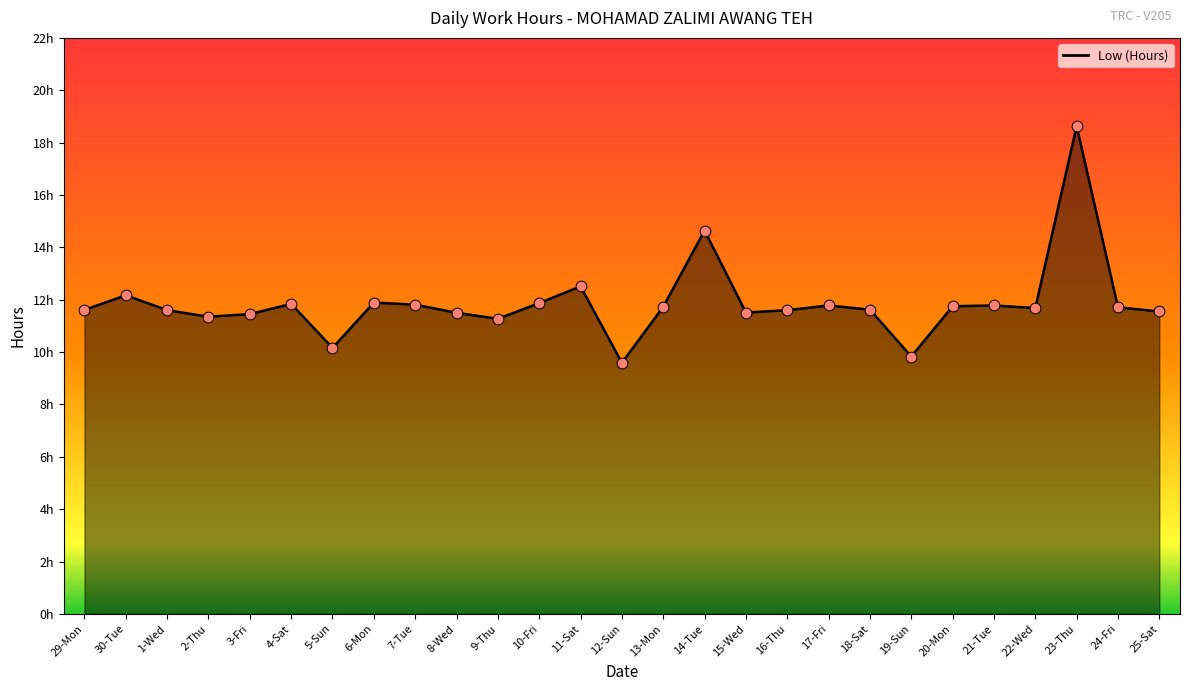

Which has a higher value, 20-Mon or 17-Fri?

17-Fri